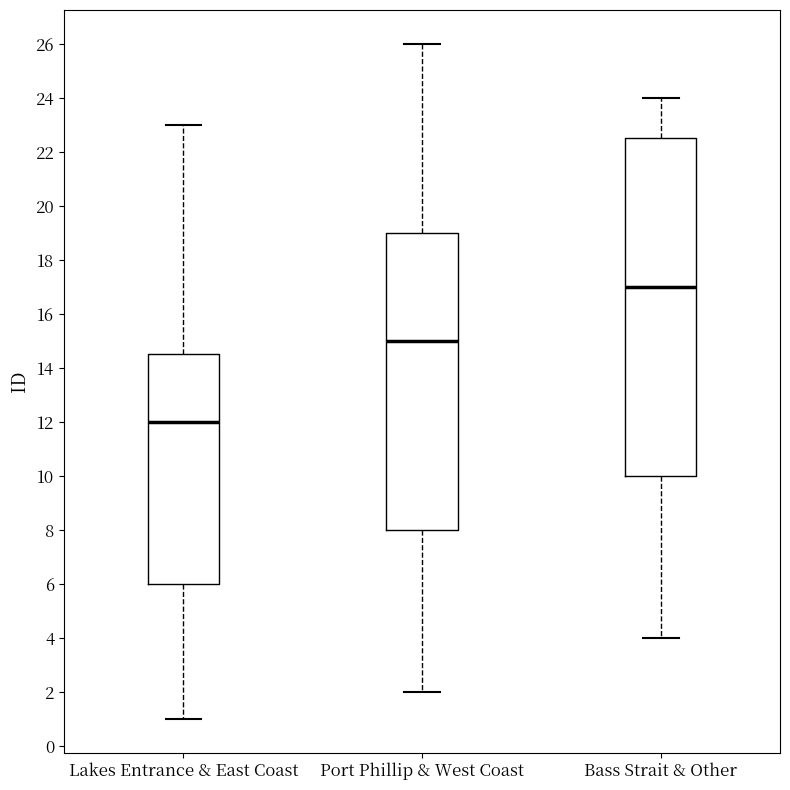

Comparing the boxes themselves (not the whiskers), which one is the tallest?

Bass Strait & Other